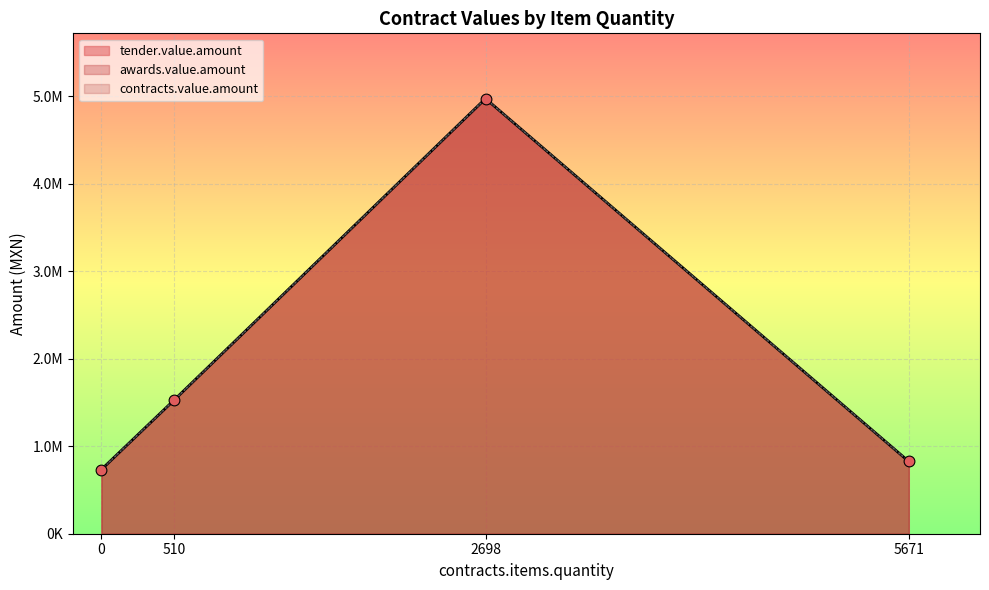

Which series has the widest spread of Y values?

tender.value.amount